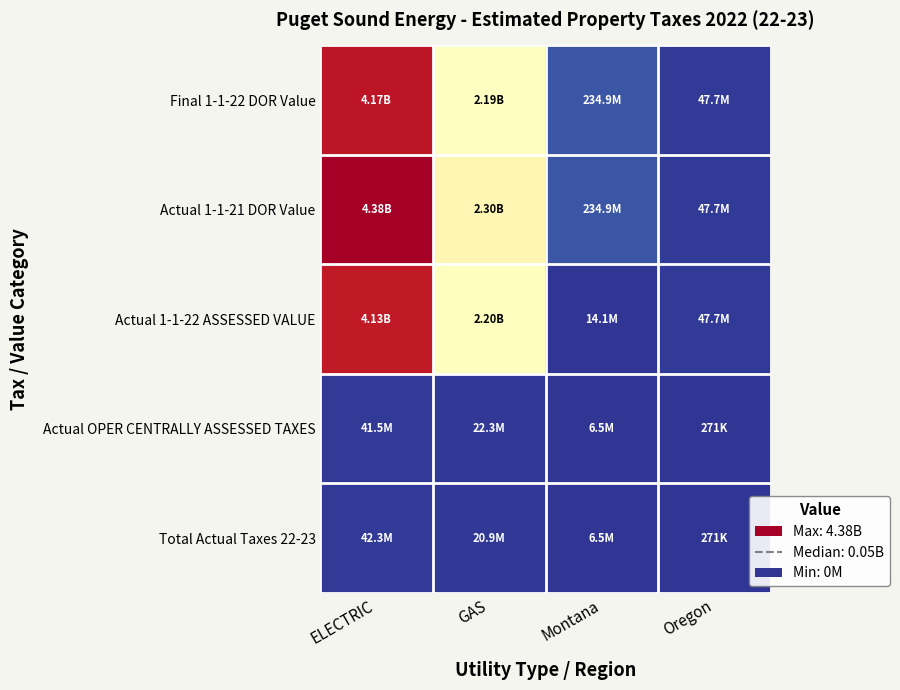

Reading left to right, list all the values displayed in this chart.

Final 1-1-22 DOR Value: ELECTRIC=4171425000	GAS=2188594000	Montana=234944003	Oregon=47700000
Actual 1-1-21 DOR Value: ELECTRIC=4379996250	GAS=2298023700	Montana=234944003	Oregon=47700000
Actual 1-1-22 ASSESSED VALUE: ELECTRIC=4129460465	GAS=2196451052	Montana=14096640	Oregon=47700000
Actual OPER CENTRALLY ASSESSED TAXES: ELECTRIC=41542372	GAS=22315943	Montana=6455838	Oregon=271175
Total Actual Taxes 22-23: ELECTRIC=42347372	GAS=20923321	Montana=6460838	Oregon=271175